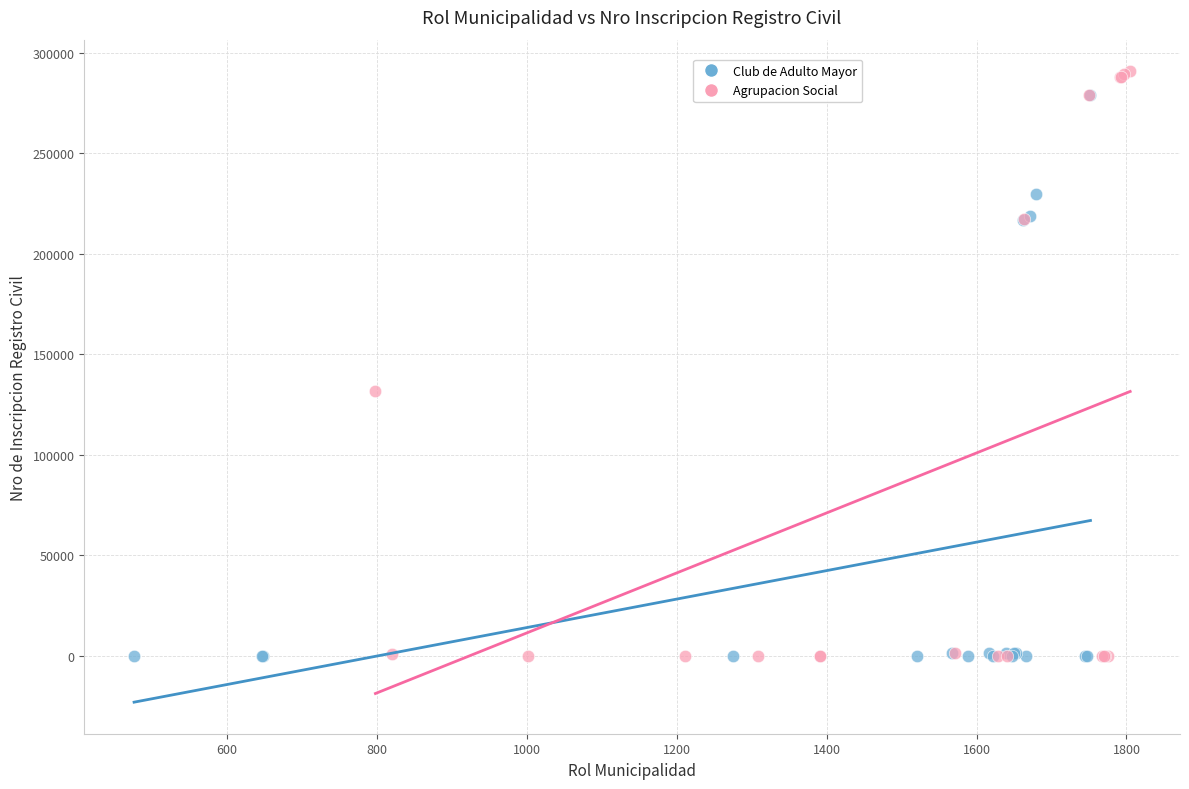

What are all the series names shown in the legend?

Club de Adulto Mayor, Agrupacion Social